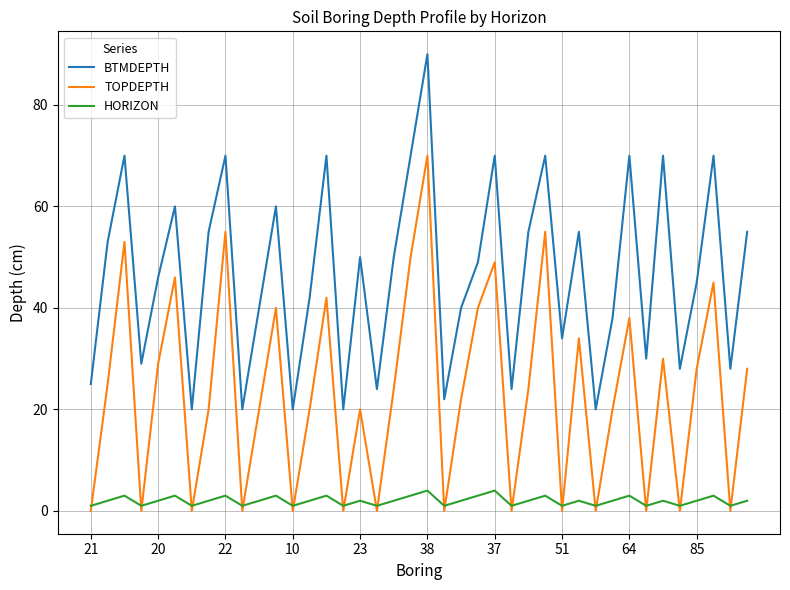

Rank the series by their average value, from highest to lowest.

BTMDEPTH, TOPDEPTH, HORIZON